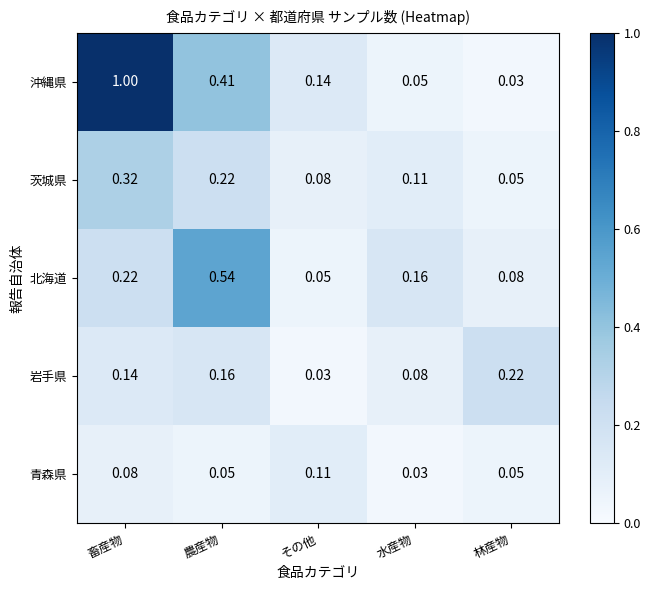

Which series has the largest total across all categories?

沖縄県